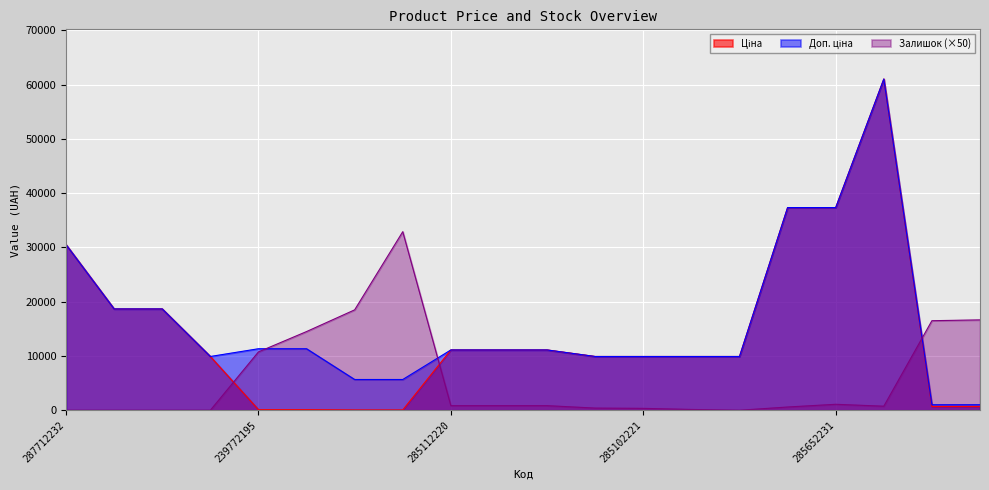

Which series has the largest range (max minus min)?

Ціна